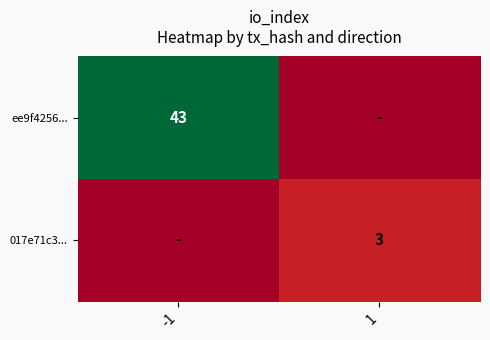

Is it true that 017e71c3... equals 3 at 1?

True